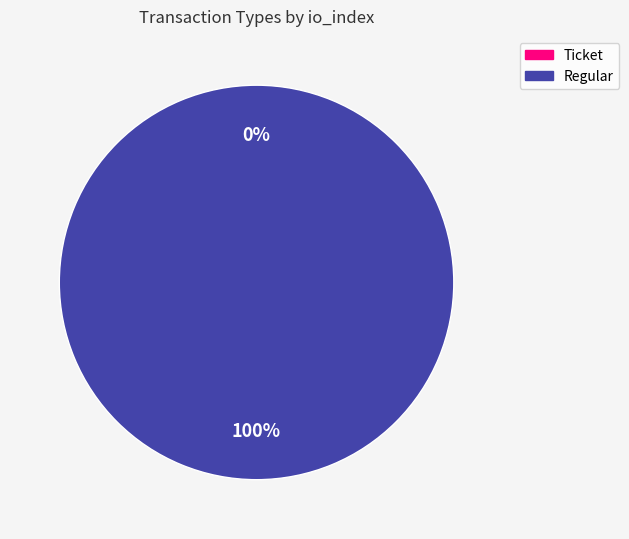

Is it true that Regular is 99% of the pie?

False